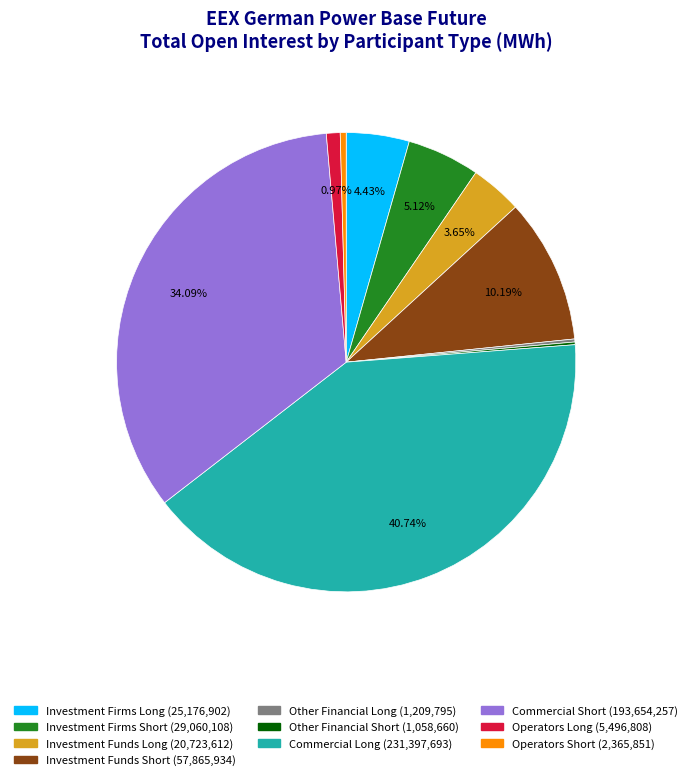

What percentage do Commercial Long and Investment Funds Short together represent?

50.9%